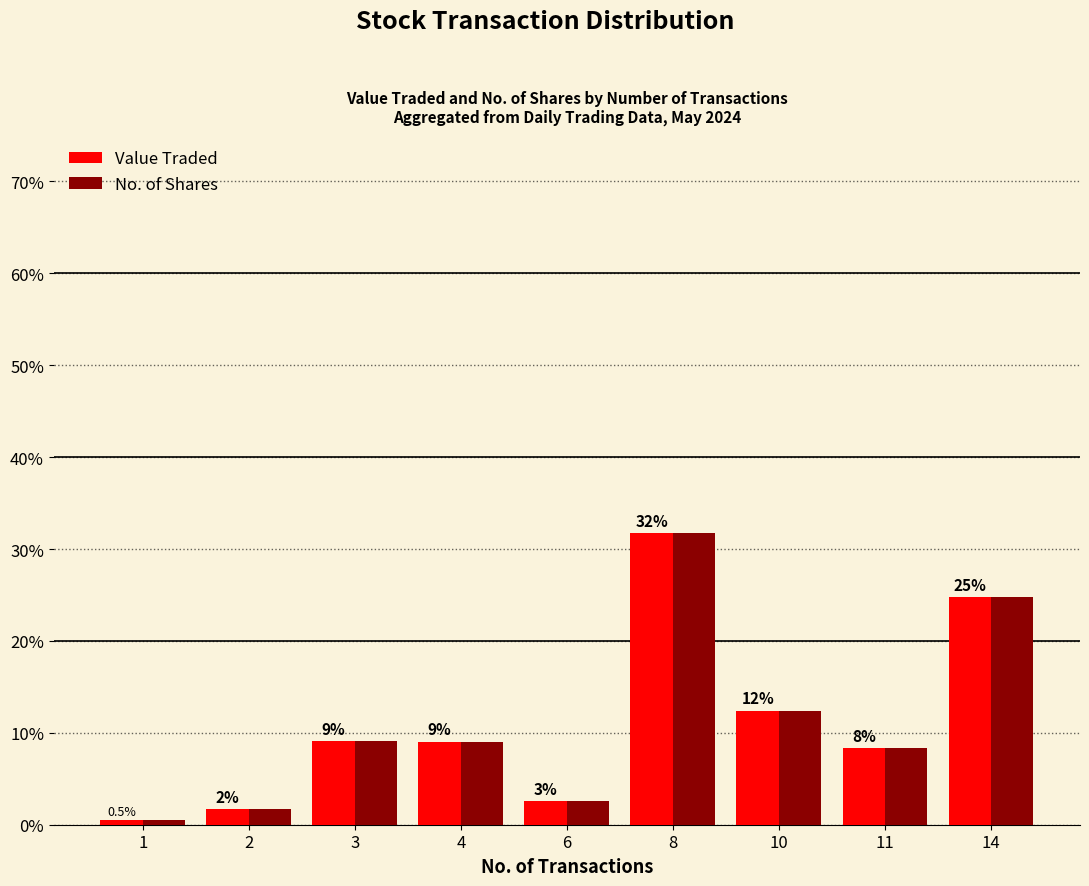

What is the average value of the Value Traded series?

11.1